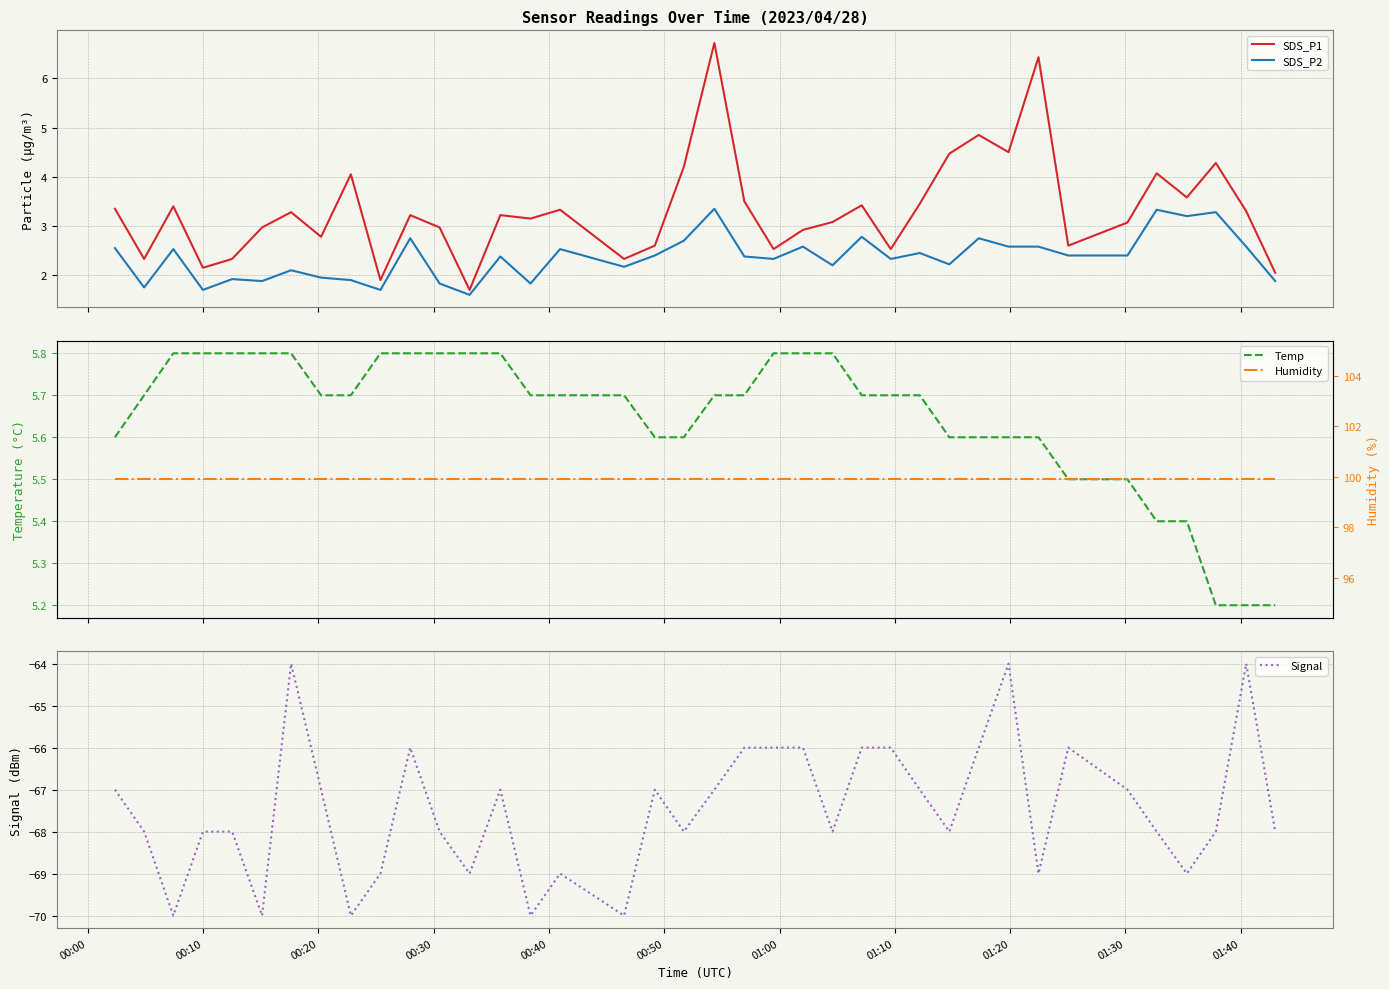

What is the highest value of the SDS_P2 series?

3.4